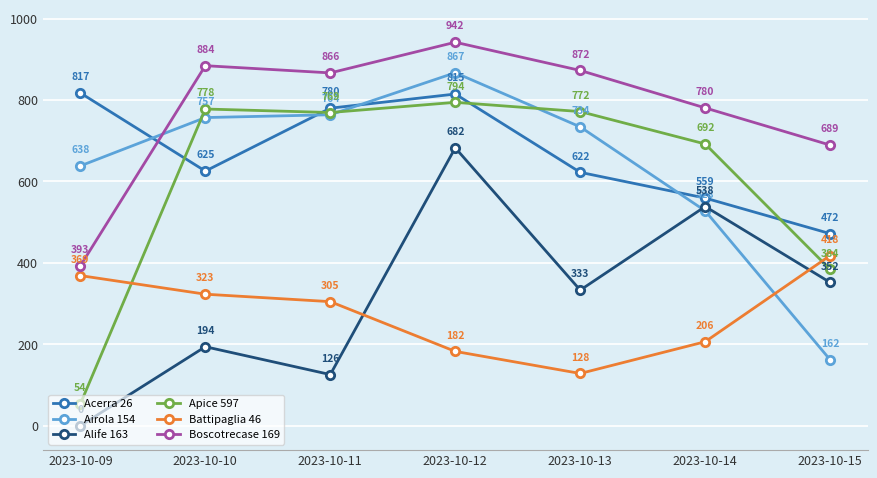

How many lines are shown in the chart?

6